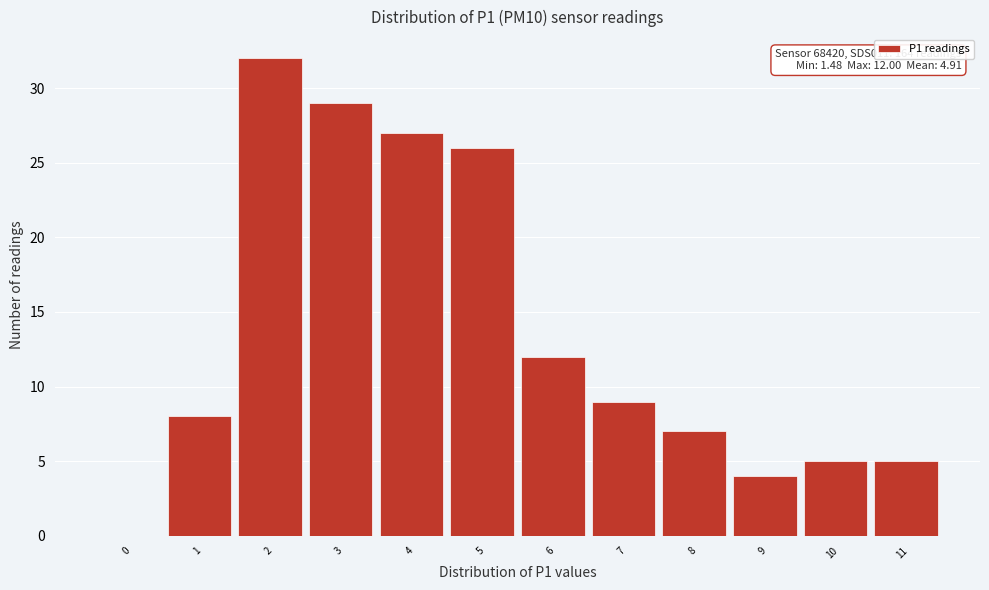

Reading left to right, what are all the values shown in this chart?

0=0	1=8	2=32	3=29	4=27	5=26	6=12	7=9	8=7	9=4	10=5	11=5